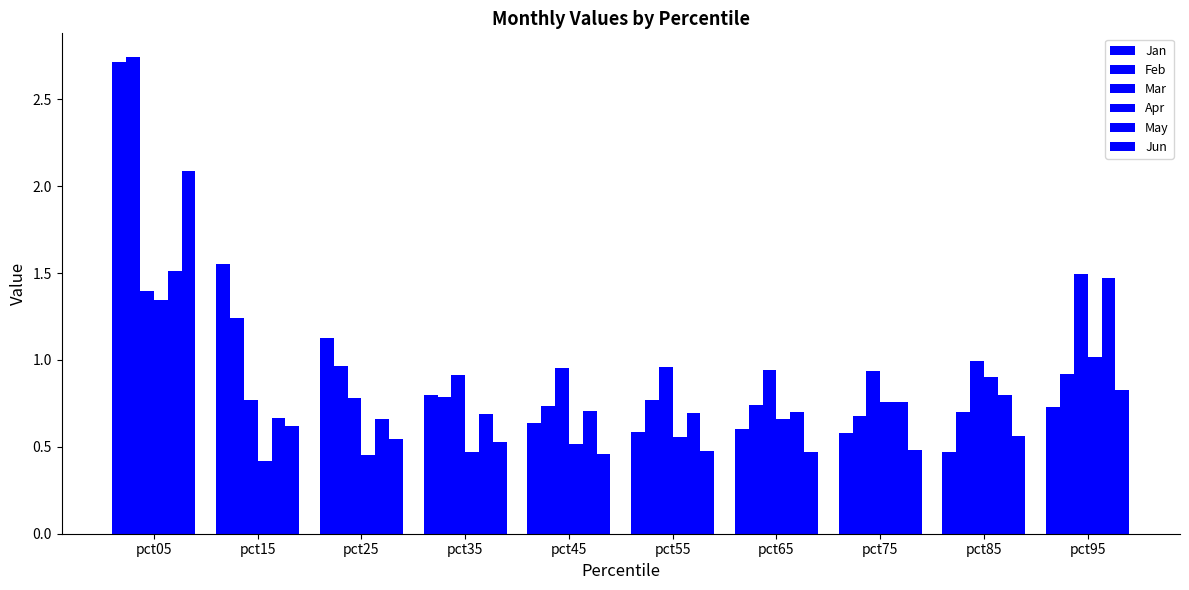

The value of Apr at pct15 is 0.7. True or false?

False